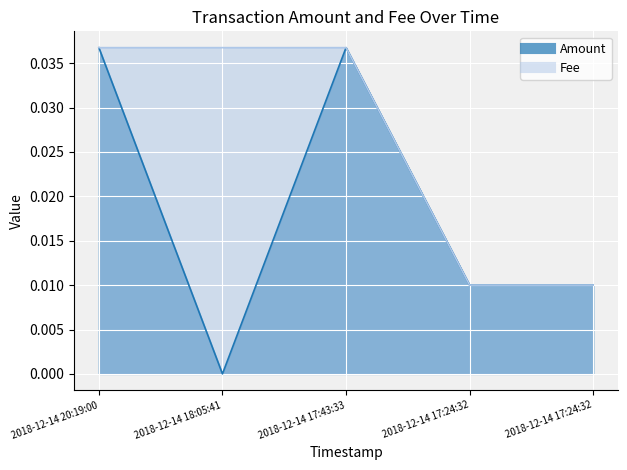

List the series in order of their overall mean, highest first.

Fee, Amount